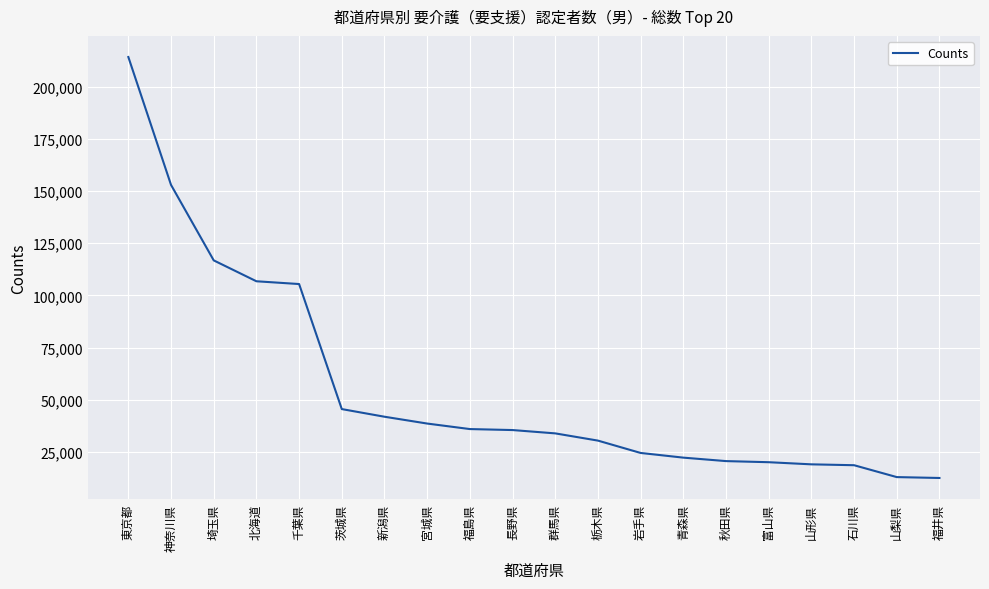

Does the chart have visible grid lines?

Yes